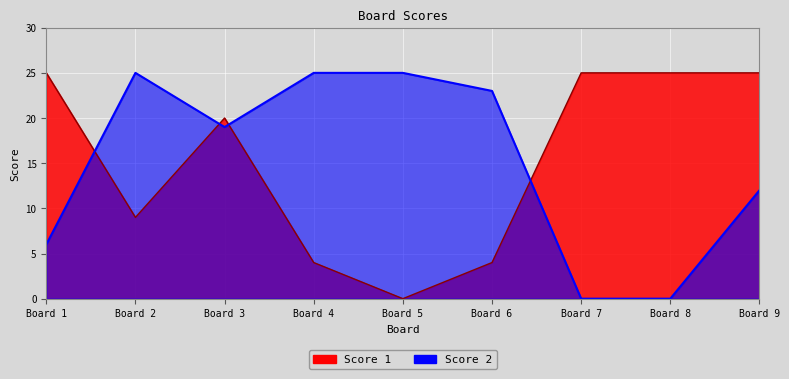

The Score 1 series shows 9 at Board 2. True or false?

True